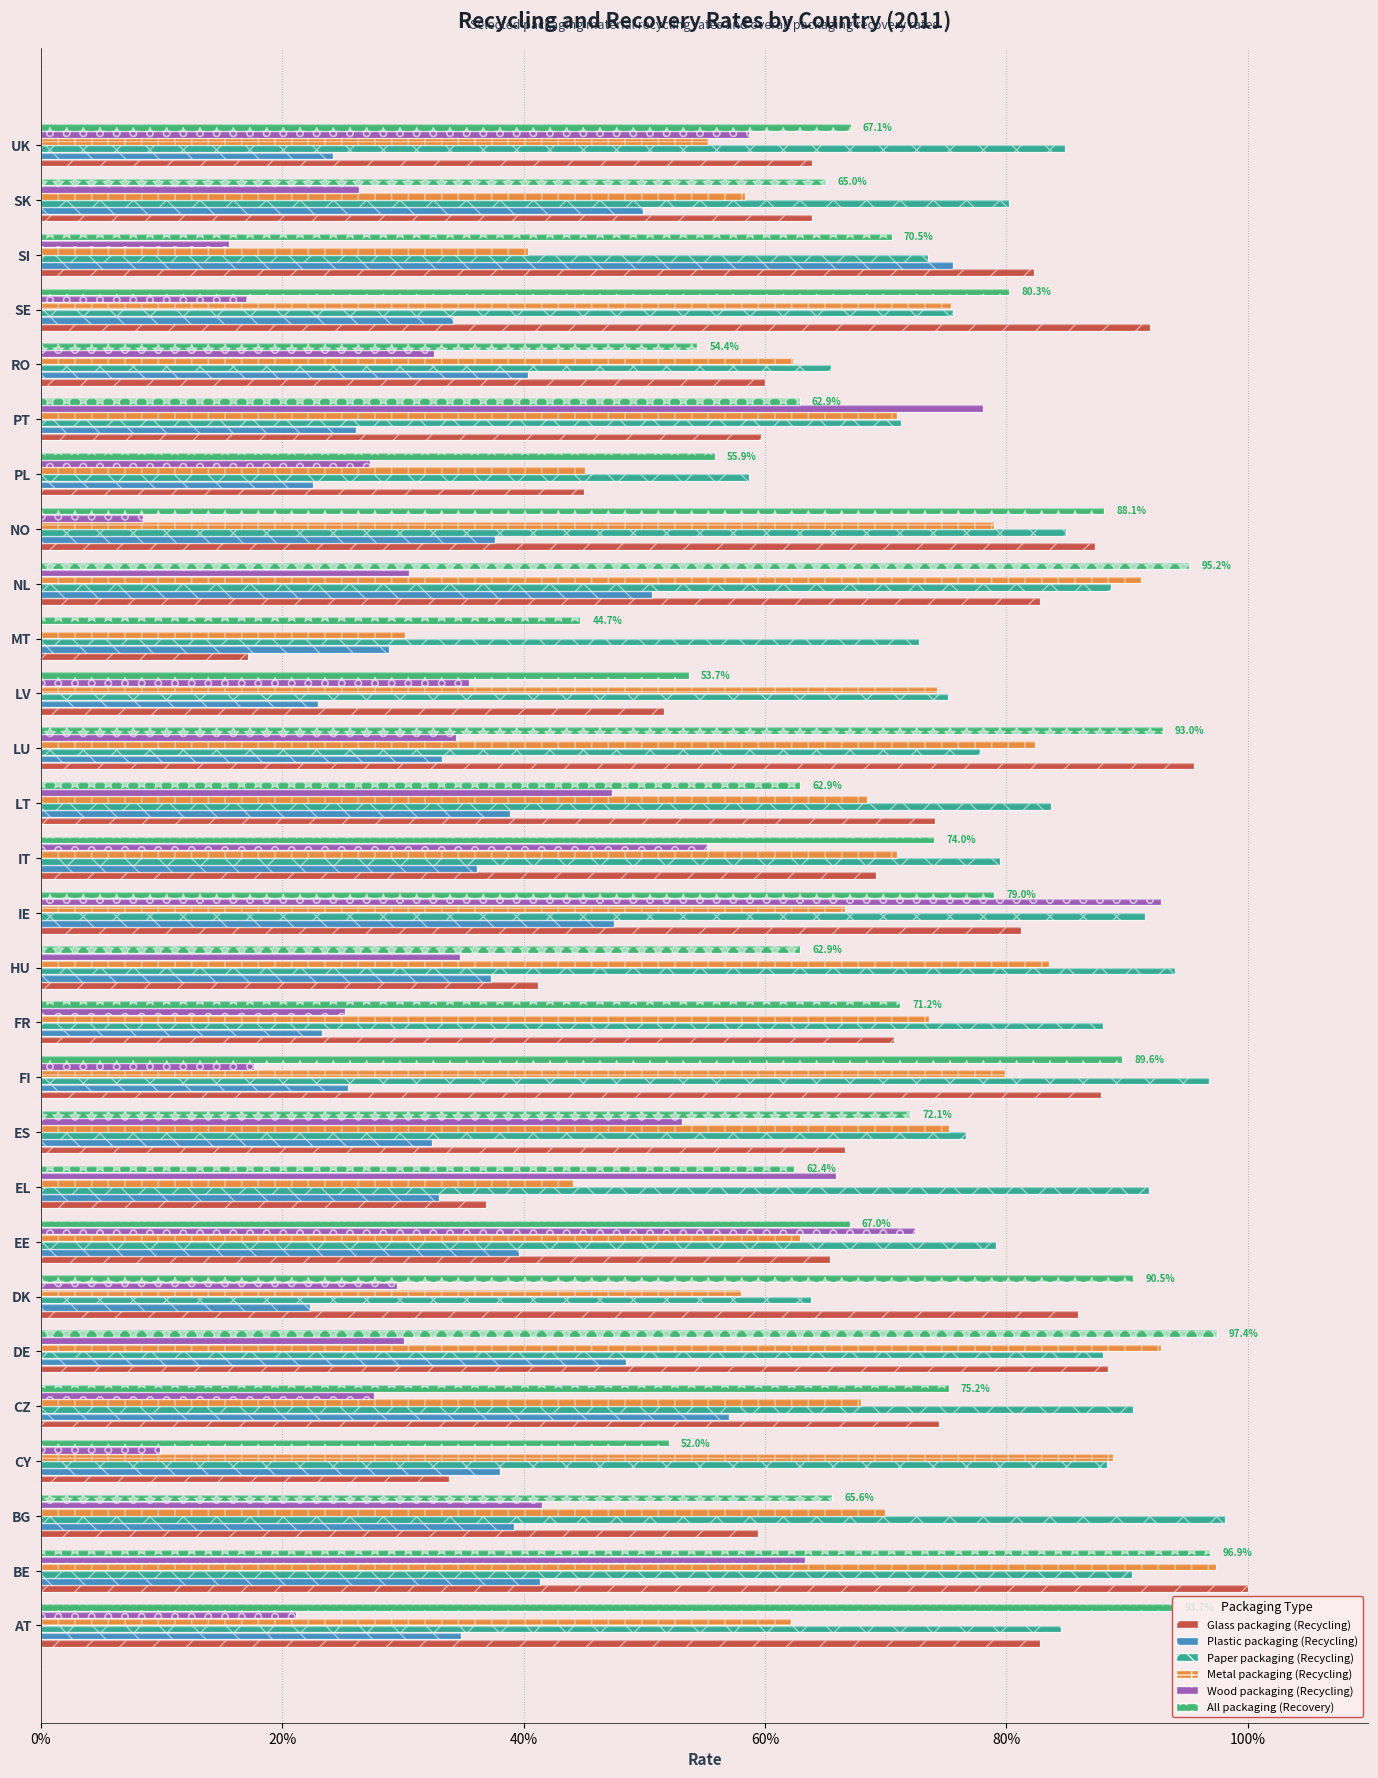

What is the difference between the maximum and minimum values in the All packaging (Recovery) series?

0.5